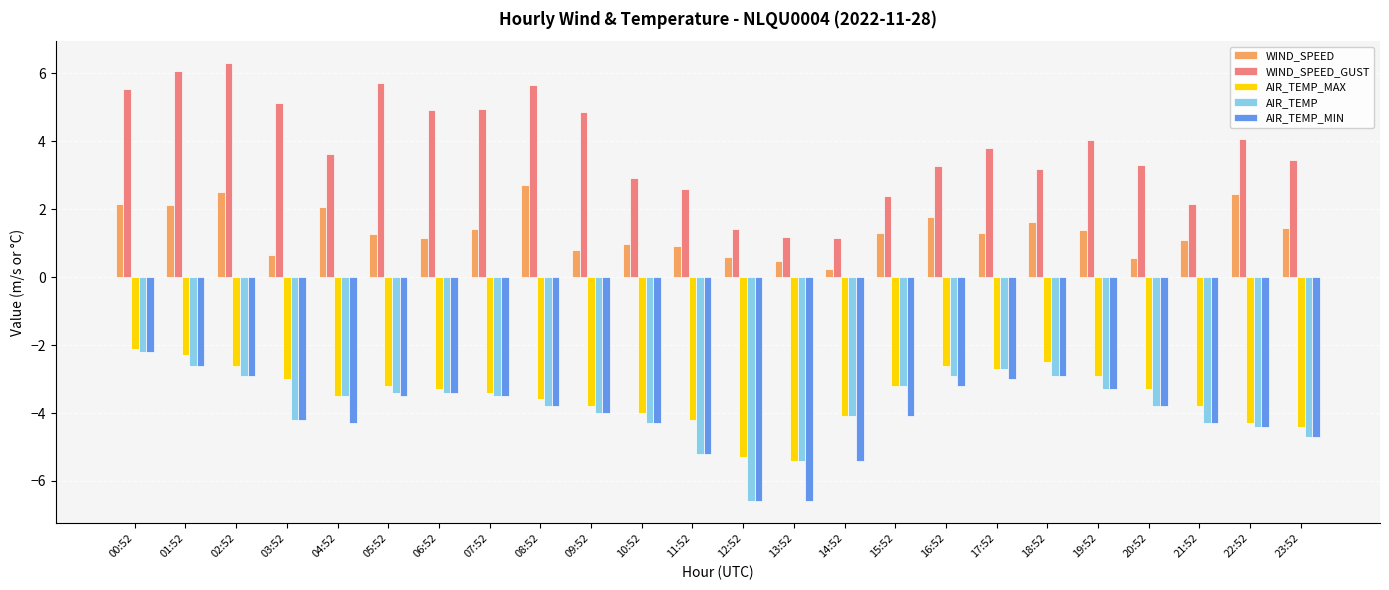

True or false: AIR_TEMP has a value of -3.8 at 08:52.

True